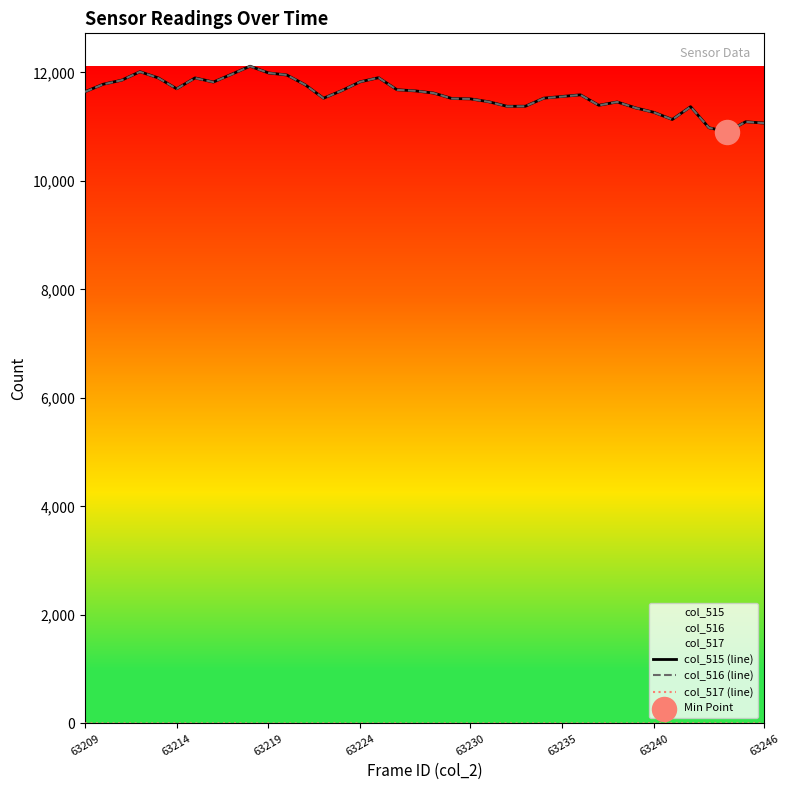

Which series reaches the maximum Y coordinate?

col_515 (line)